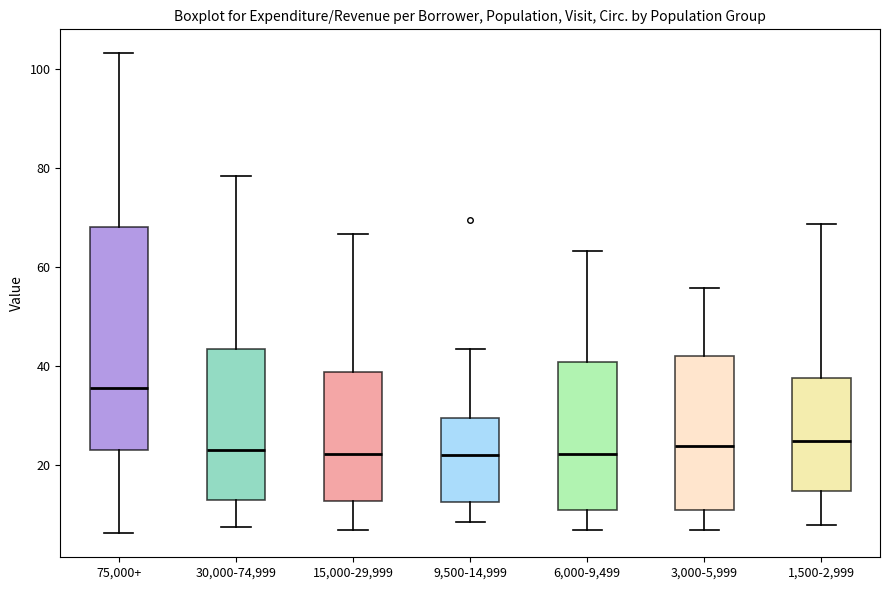

Comparing the boxes themselves (not the whiskers), which one is the tallest?

75,000+